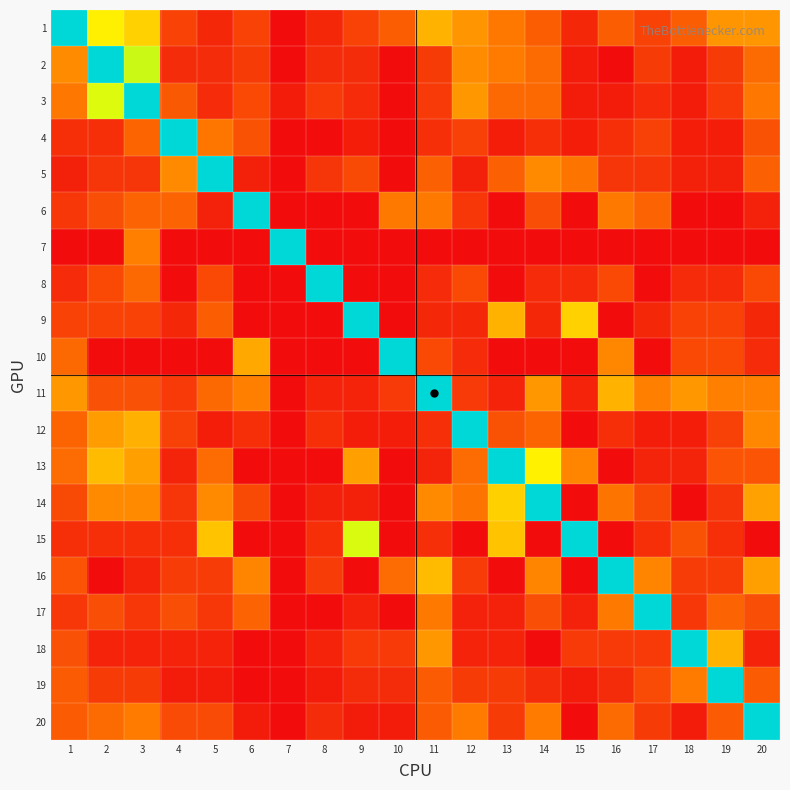

Reading left to right, extract all data points from this chart.

1: 1=1.0	2=0.5	3=0.4	4=0.1	5=0.1	6=0.1	7=0.0	8=0.1	9=0.1	10=0.2	11=0.4	12=0.3	13=0.2	14=0.2	15=0.1	16=0.2	17=0.1	18=0.2	19=0.3	20=0.3
2: 1=0.3	2=1.0	3=0.6	4=0.1	5=0.1	6=0.1	7=0.0	8=0.1	9=0.1	10=0.0	11=0.1	12=0.3	13=0.2	14=0.2	15=0.0	16=0.0	17=0.1	18=0.0	19=0.1	20=0.2
3: 1=0.2	2=0.5	3=1.0	4=0.2	5=0.1	6=0.1	7=0.0	8=0.1	9=0.1	10=0.0	11=0.1	12=0.3	13=0.2	14=0.2	15=0.0	16=0.0	17=0.1	18=0.0	19=0.1	20=0.2
4: 1=0.1	2=0.1	3=0.2	4=1.0	5=0.2	6=0.2	7=0.0	8=0.0	9=0.0	10=0.0	11=0.1	12=0.1	13=0.0	14=0.1	15=0.0	16=0.1	17=0.1	18=0.0	19=0.0	20=0.2
5: 1=0.0	2=0.1	3=0.1	4=0.3	5=1.0	6=0.0	7=0.0	8=0.1	9=0.1	10=0.0	11=0.2	12=0.0	13=0.2	14=0.3	15=0.2	16=0.1	17=0.1	18=0.0	19=0.0	20=0.2
6: 1=0.1	2=0.1	3=0.2	4=0.2	5=0.0	6=1.0	7=0.0	8=0.0	9=0.0	10=0.2	11=0.2	12=0.1	13=0.0	14=0.1	15=0.0	16=0.2	17=0.2	18=0.0	19=0.0	20=0.0
7: 1=0.0	2=0.0	3=0.2	4=0.0	5=0.0	6=0.0	7=1.0	8=0.0	9=0.0	10=0.0	11=0.0	12=0.0	13=0.0	14=0.0	15=0.0	16=0.0	17=0.0	18=0.0	19=0.0	20=0.0
8: 1=0.1	2=0.1	3=0.2	4=0.0	5=0.1	6=0.0	7=0.0	8=1.0	9=0.0	10=0.0	11=0.1	12=0.1	13=0.0	14=0.1	15=0.1	16=0.1	17=0.0	18=0.1	19=0.1	20=0.1
9: 1=0.1	2=0.1	3=0.1	4=0.1	5=0.2	6=0.0	7=0.0	8=0.0	9=1.0	10=0.0	11=0.1	12=0.1	13=0.4	14=0.1	15=0.4	16=0.0	17=0.1	18=0.1	19=0.1	20=0.1
10: 1=0.2	2=0.0	3=0.0	4=0.0	5=0.0	6=0.3	7=0.0	8=0.0	9=0.0	10=1.0	11=0.1	12=0.1	13=0.0	14=0.0	15=0.0	16=0.3	17=0.0	18=0.1	19=0.1	20=0.1
11: 1=0.3	2=0.1	3=0.1	4=0.1	5=0.2	6=0.2	7=0.0	8=0.1	9=0.1	10=0.1	11=1.0	12=0.1	13=0.1	14=0.3	15=0.1	16=0.3	17=0.2	18=0.3	19=0.2	20=0.2
12: 1=0.2	2=0.3	3=0.3	4=0.1	5=0.0	6=0.1	7=0.0	8=0.1	9=0.0	10=0.0	11=0.1	12=1.0	13=0.2	14=0.2	15=0.0	16=0.1	17=0.0	18=0.0	19=0.1	20=0.3
13: 1=0.2	2=0.4	3=0.3	4=0.1	5=0.2	6=0.0	7=0.0	8=0.0	9=0.3	10=0.0	11=0.1	12=0.2	13=1.0	14=0.5	15=0.3	16=0.0	17=0.1	18=0.1	19=0.2	20=0.2
14: 1=0.1	2=0.3	3=0.3	4=0.1	5=0.3	6=0.1	7=0.0	8=0.0	9=0.0	10=0.0	11=0.3	12=0.2	13=0.4	14=1.0	15=0.0	16=0.2	17=0.1	18=0.0	19=0.1	20=0.3
15: 1=0.1	2=0.1	3=0.1	4=0.1	5=0.4	6=0.0	7=0.0	8=0.1	9=0.5	10=0.0	11=0.1	12=0.0	13=0.4	14=0.0	15=1.0	16=0.0	17=0.1	18=0.2	19=0.1	20=0.0
16: 1=0.2	2=0.0	3=0.1	4=0.1	5=0.1	6=0.3	7=0.0	8=0.1	9=0.0	10=0.2	11=0.4	12=0.1	13=0.0	14=0.3	15=0.0	16=1.0	17=0.3	18=0.1	19=0.1	20=0.3
17: 1=0.1	2=0.1	3=0.1	4=0.1	5=0.1	6=0.2	7=0.0	8=0.0	9=0.0	10=0.0	11=0.2	12=0.0	13=0.0	14=0.1	15=0.0	16=0.2	17=1.0	18=0.1	19=0.2	20=0.1
18: 1=0.1	2=0.1	3=0.1	4=0.1	5=0.1	6=0.0	7=0.0	8=0.1	9=0.1	10=0.1	11=0.3	12=0.1	13=0.1	14=0.0	15=0.1	16=0.1	17=0.1	18=1.0	19=0.3	20=0.1
19: 1=0.2	2=0.1	3=0.1	4=0.0	5=0.0	6=0.0	7=0.0	8=0.0	9=0.1	10=0.1	11=0.2	12=0.1	13=0.1	14=0.1	15=0.0	16=0.1	17=0.1	18=0.2	19=1.0	20=0.2
20: 1=0.2	2=0.2	3=0.2	4=0.1	5=0.1	6=0.0	7=0.0	8=0.1	9=0.0	10=0.0	11=0.2	12=0.2	13=0.1	14=0.2	15=0.0	16=0.2	17=0.1	18=0.0	19=0.2	20=1.0